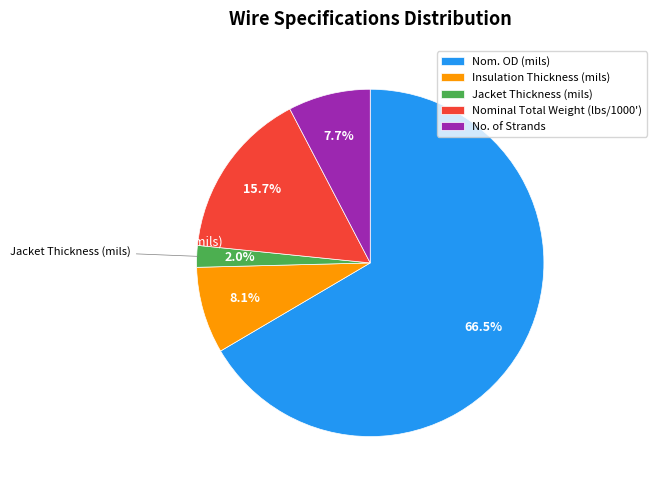

Approximately how many times larger is the value at Nom. OD (mils) compared to Jacket Thickness (mils)?

33.0